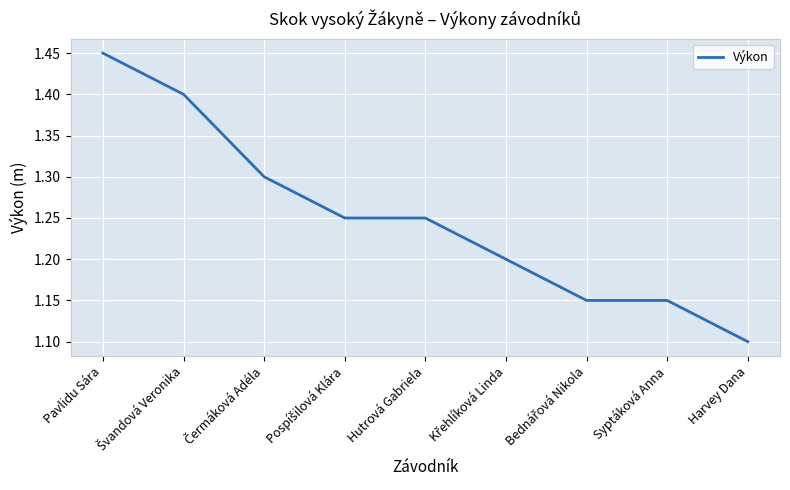

What is the ratio of the value at Syptáková Anna to the value at Harvey Dana?

1.0